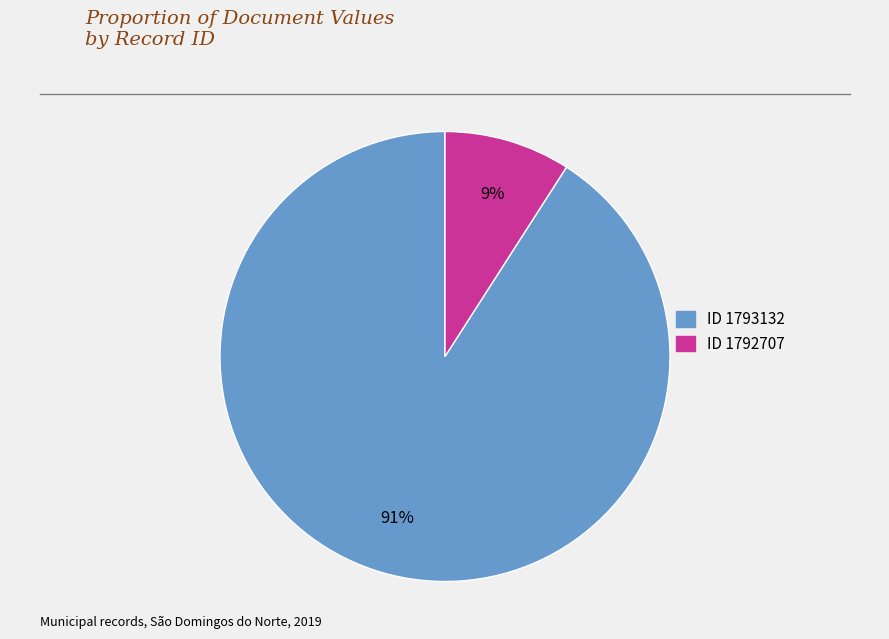

To the nearest percent, what is the difference between the largest and smallest slice percentages?

82%